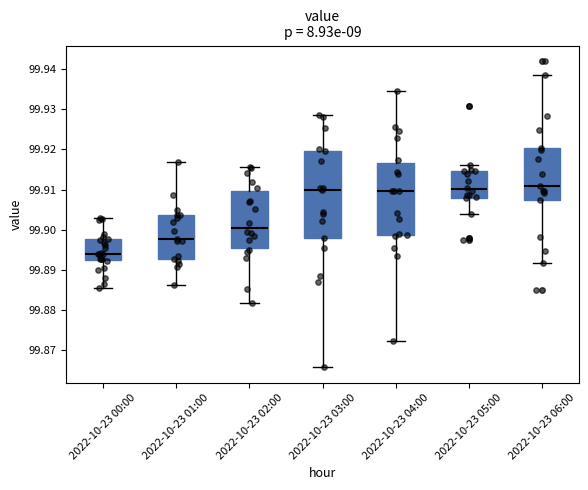

Where does the upper whisker of the box for 2022-10-23 00:00 end on the y-axis? The values are not printed on the chart, so give them approximately, as read against the axis.

99.903